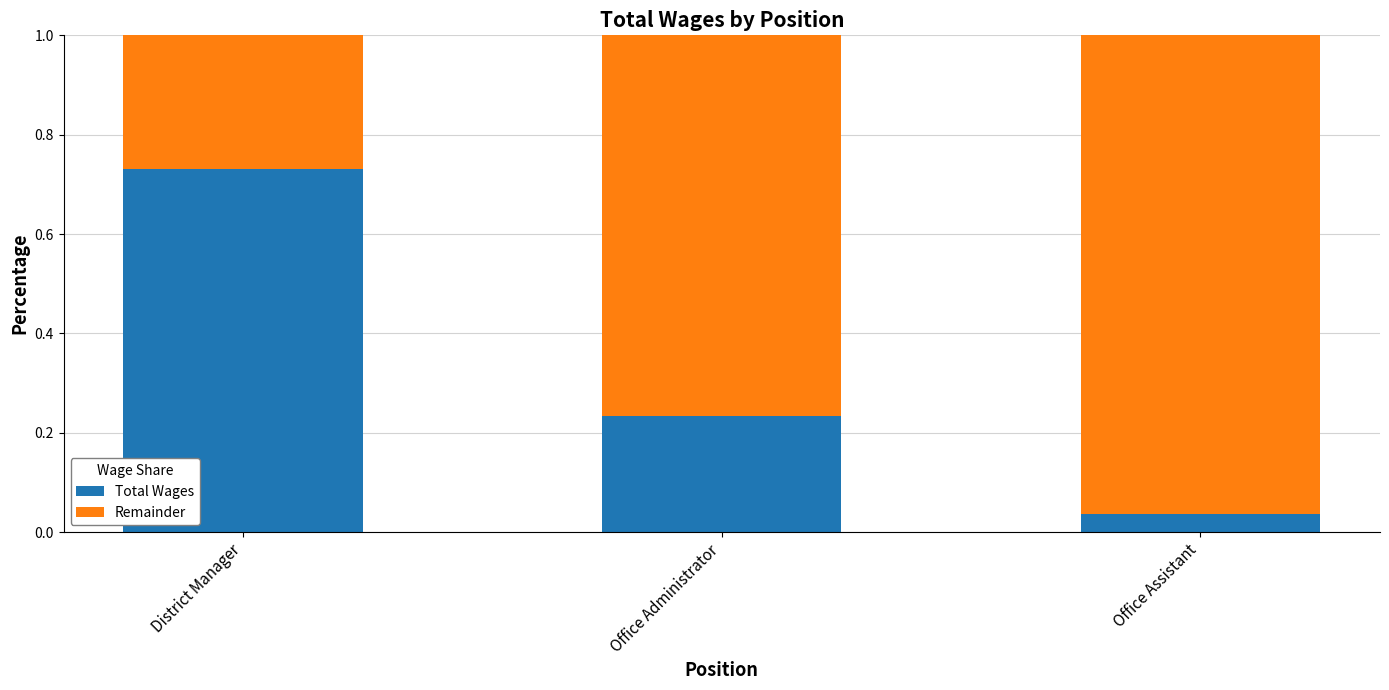

How many distinct data groups are displayed?

2